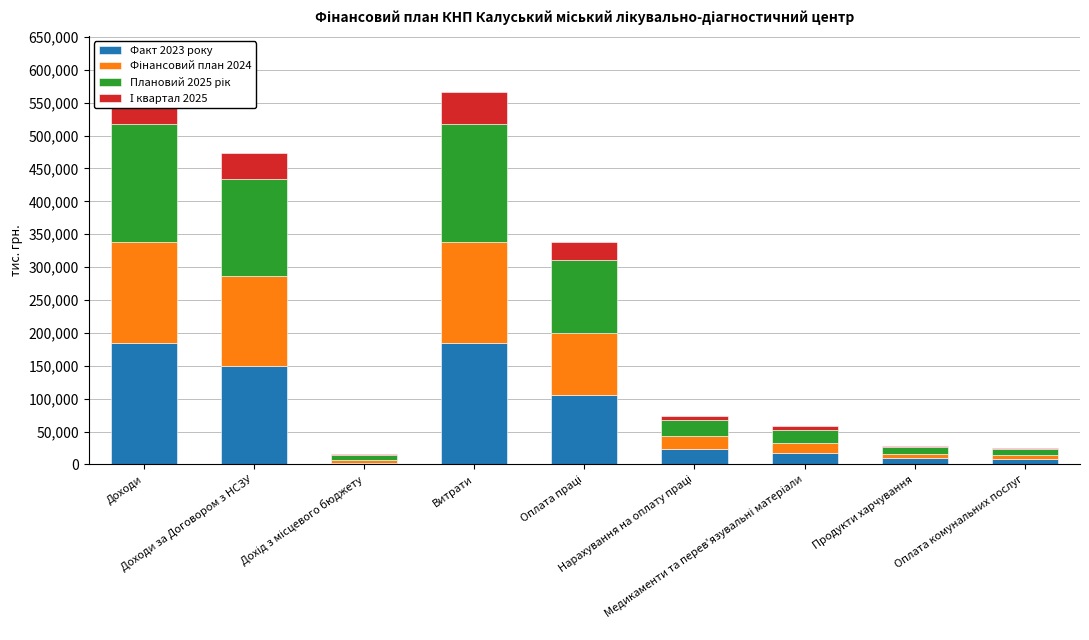

Which series changed the most between Дохід з місцевого бюджету and Витрати?

Факт 2023 року